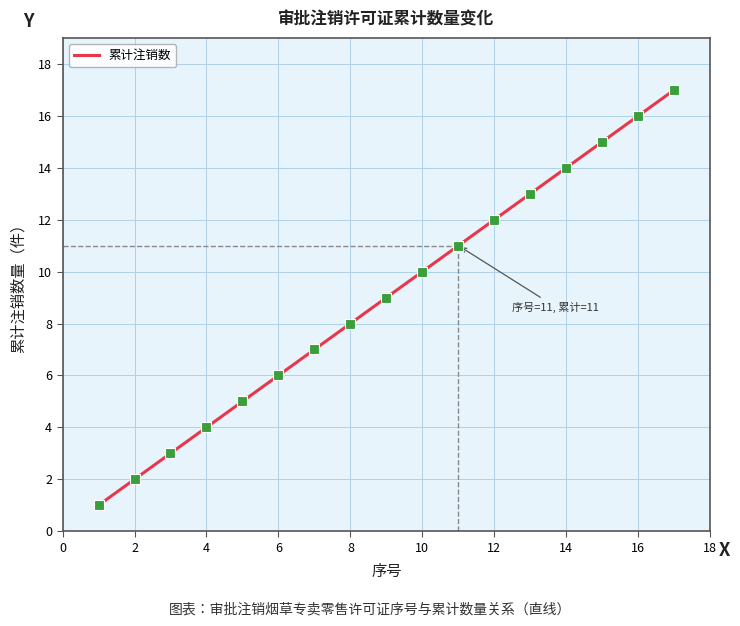

What is the difference between the maximum and minimum values?

16